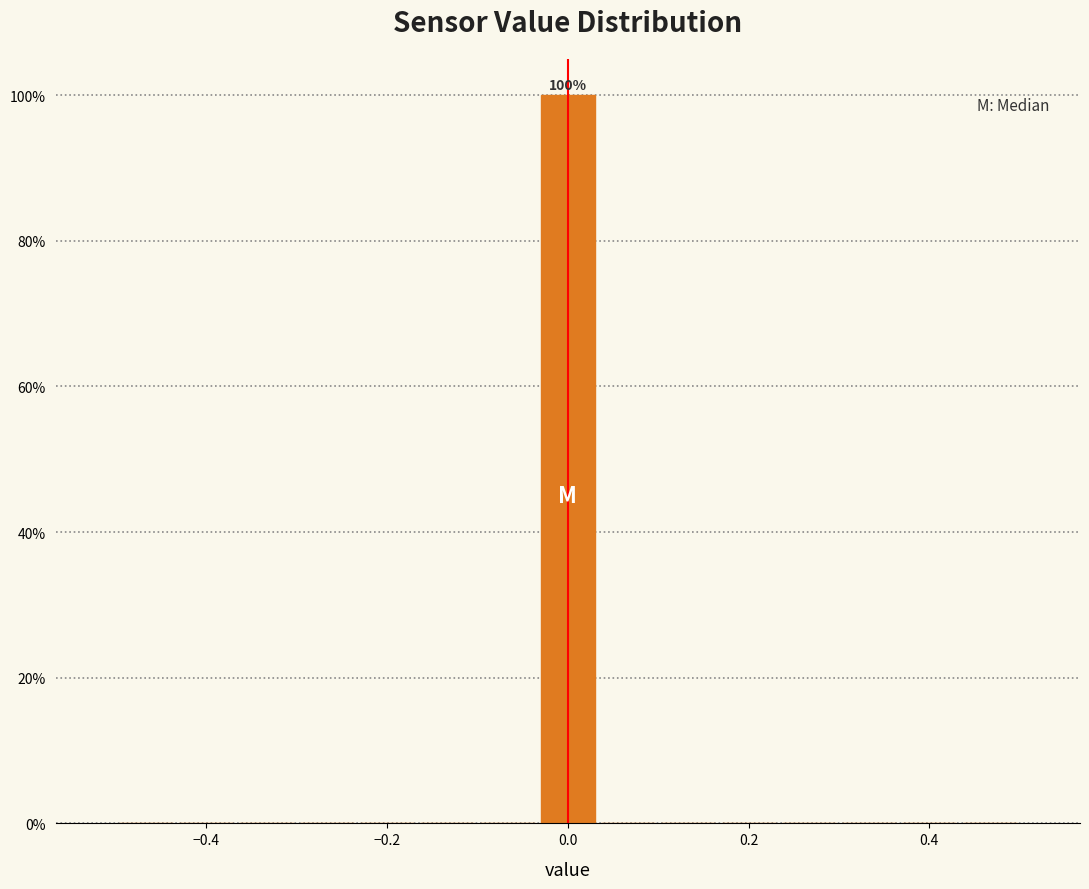

Read against the x-axis, roughly where is the centre of the tallest bar?

0.00